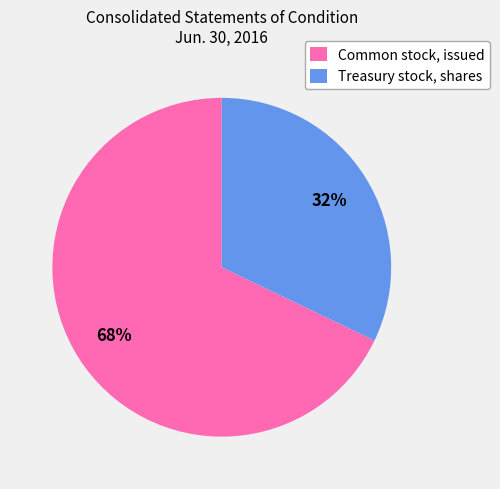

To the nearest percent, what is the combined percentage of Common stock, issued and Treasury stock, shares?

100%